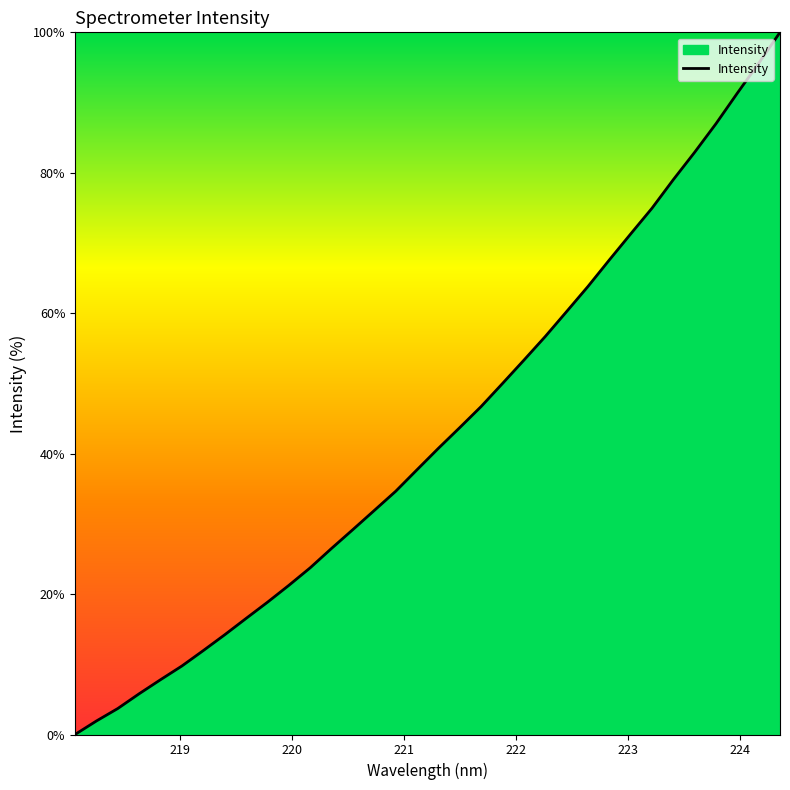

What is the difference between the maximum and minimum values?

100.0